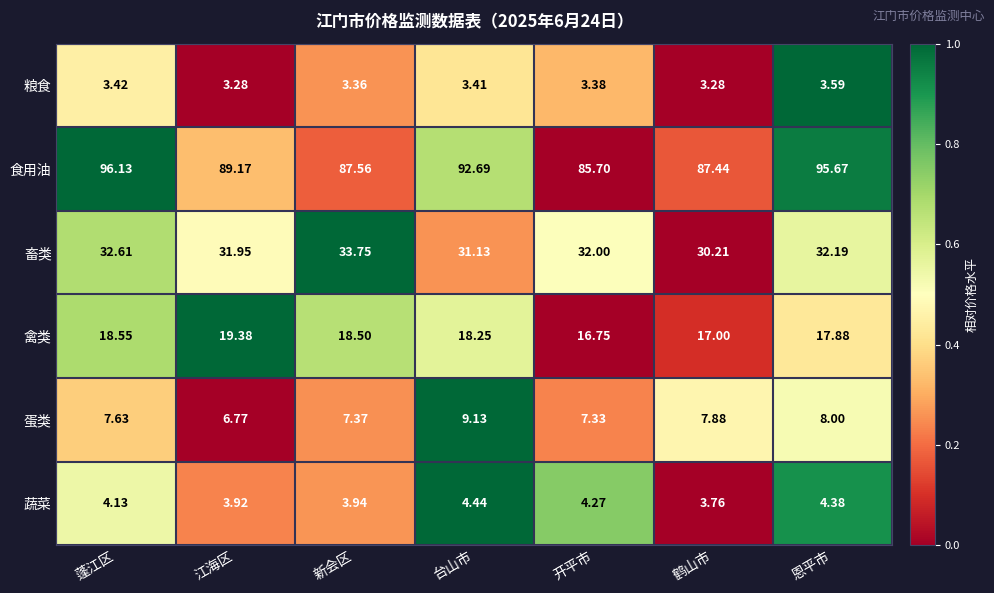

Between 江海区 and 开平市, which series saw the biggest shift?

食用油